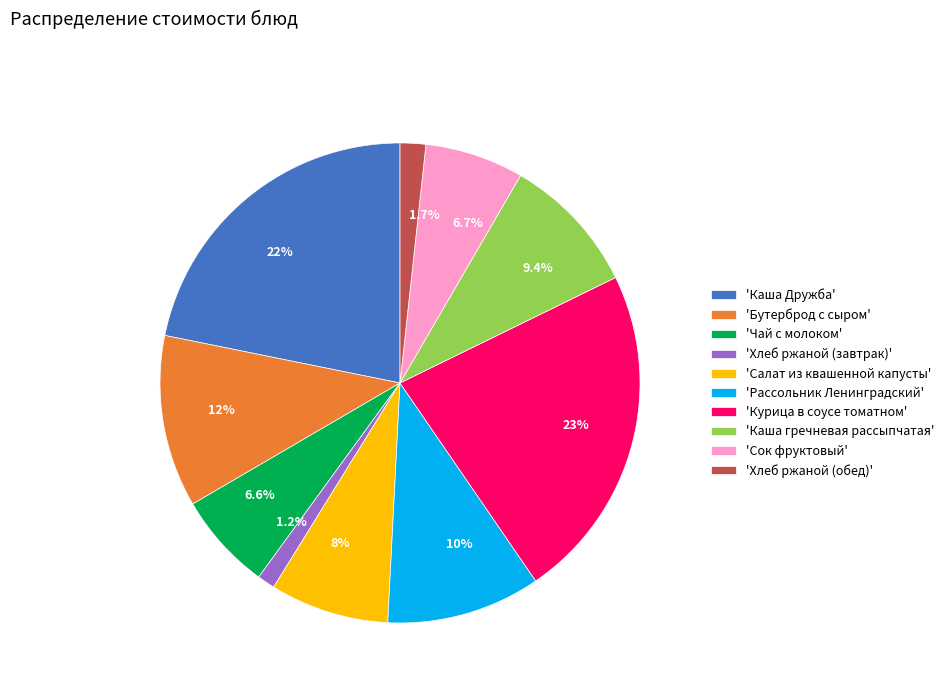

How much of the chart is everything except 6.7%?

93.3%